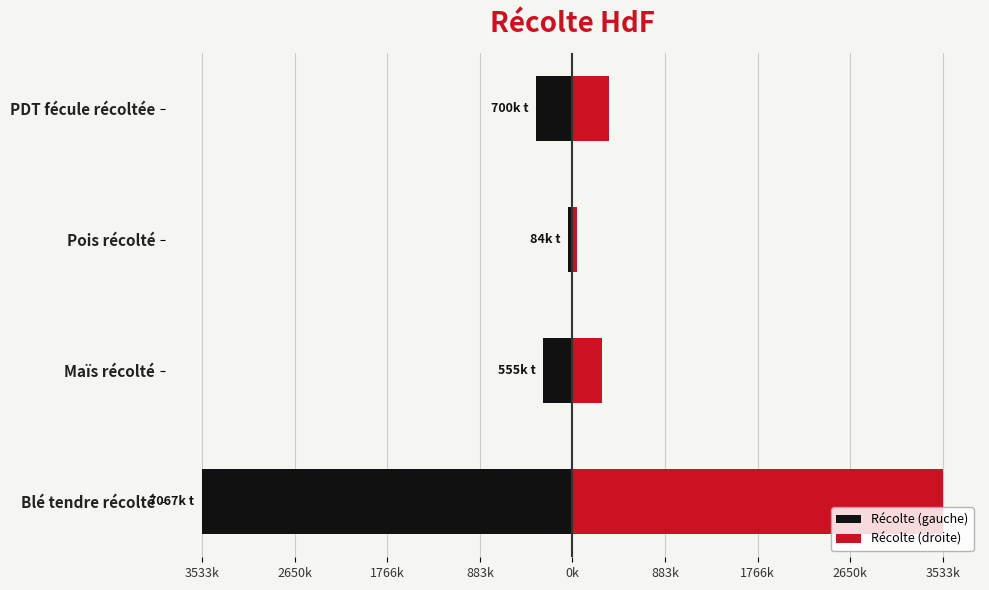

What is the difference between the maximum and minimum values in the Récolte (droite) series?

3491388.9